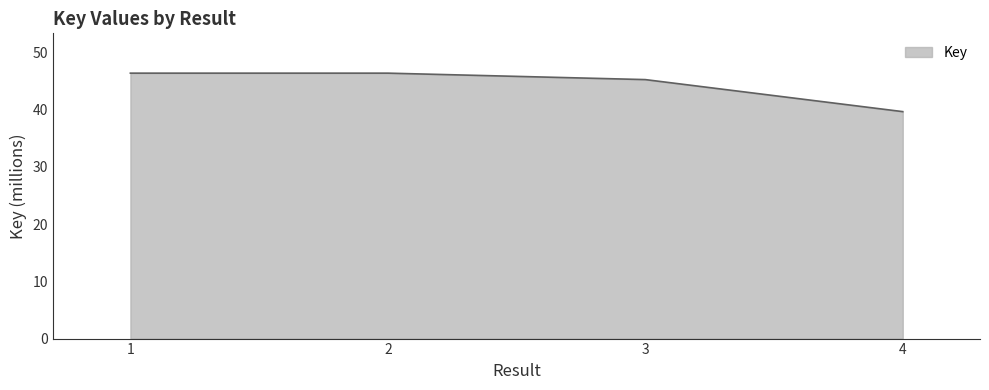

What is the average value?

44.4